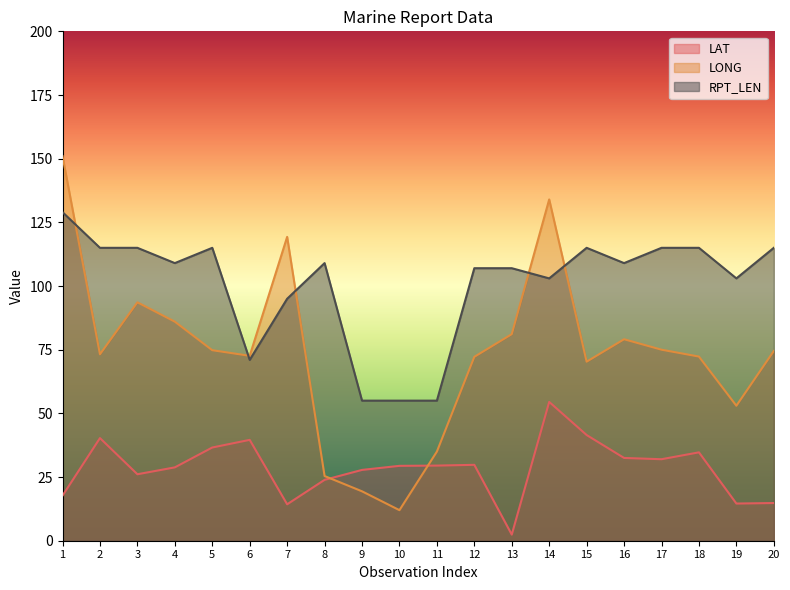

Rank the series at 14 from highest to lowest value.

LONG, RPT_LEN, LAT